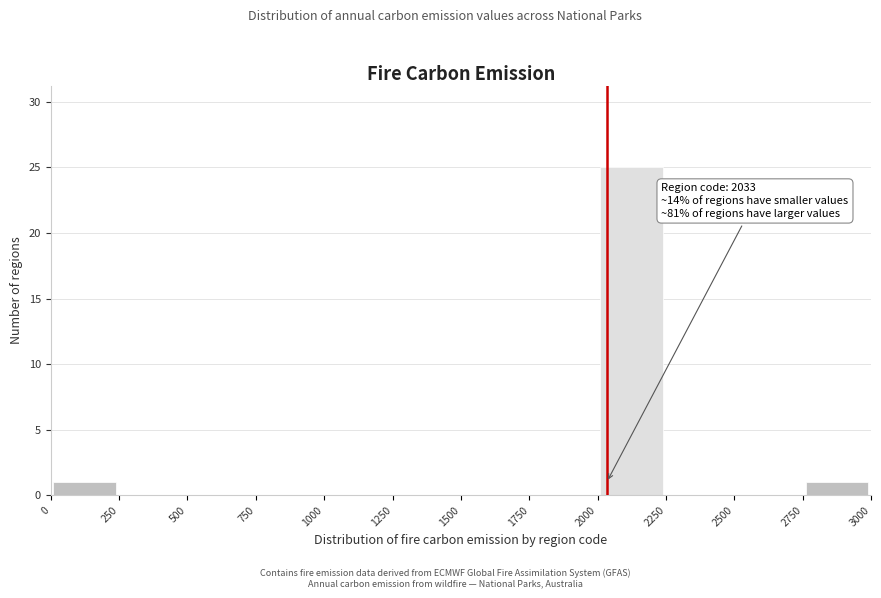

Which range on the x-axis has the tallest bar?

2000 to 2250